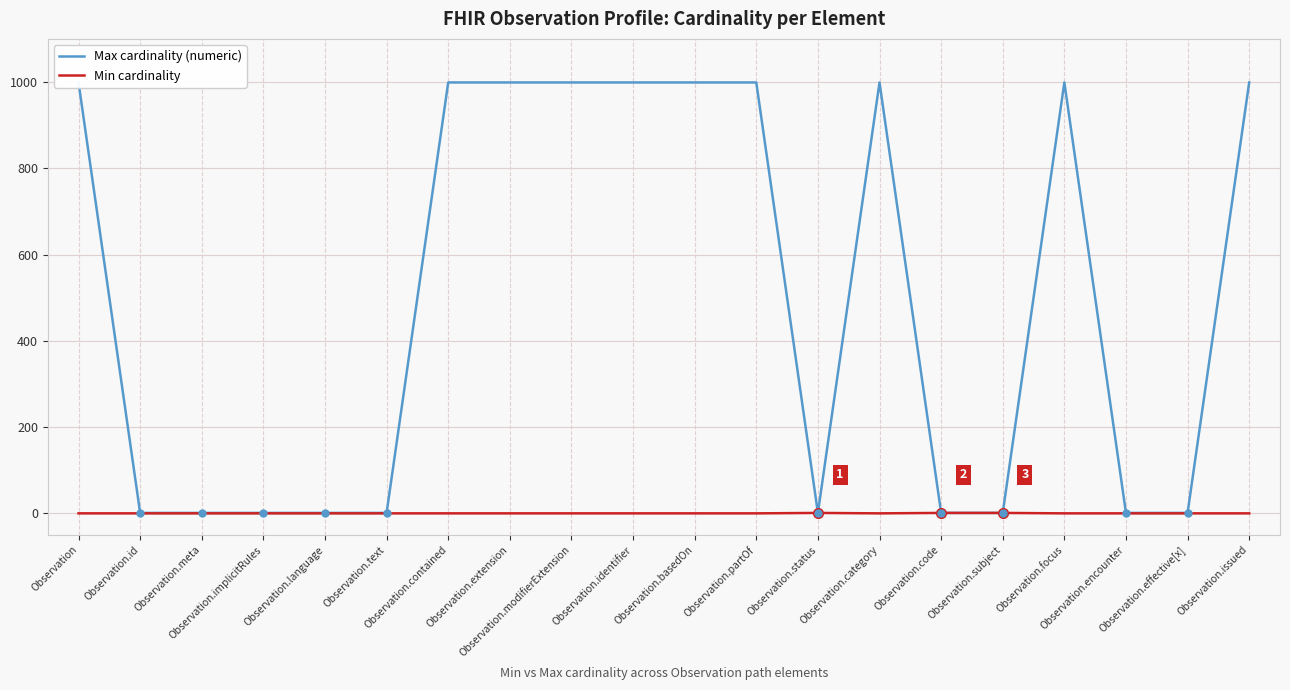

In Max cardinality (numeric), how many points are lower than both neighbors (excluding endpoints)?

1